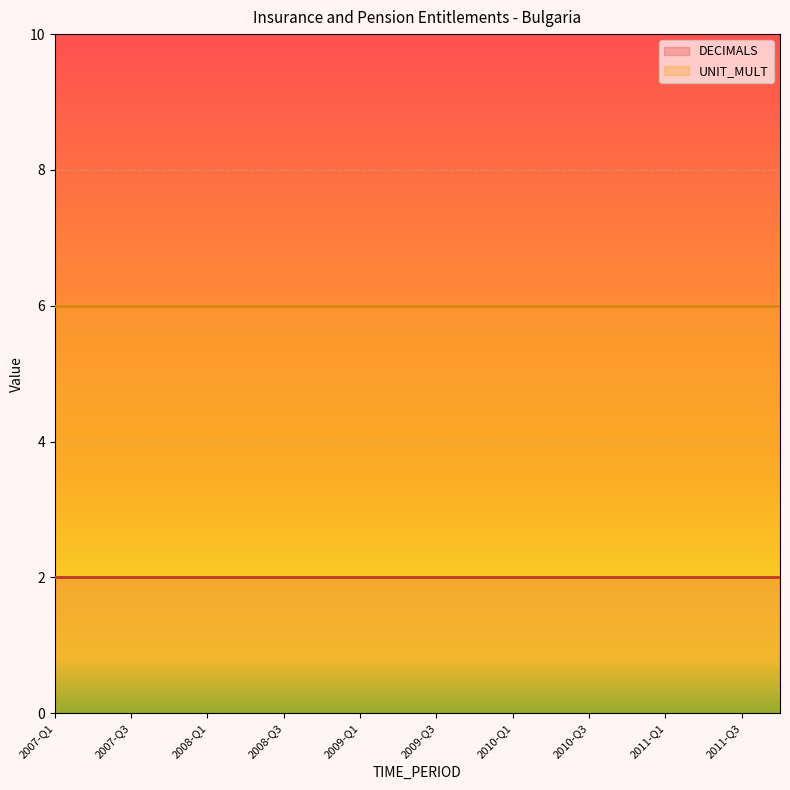

Rank the series at 2010-Q4 from lowest to highest value.

DECIMALS, UNIT_MULT